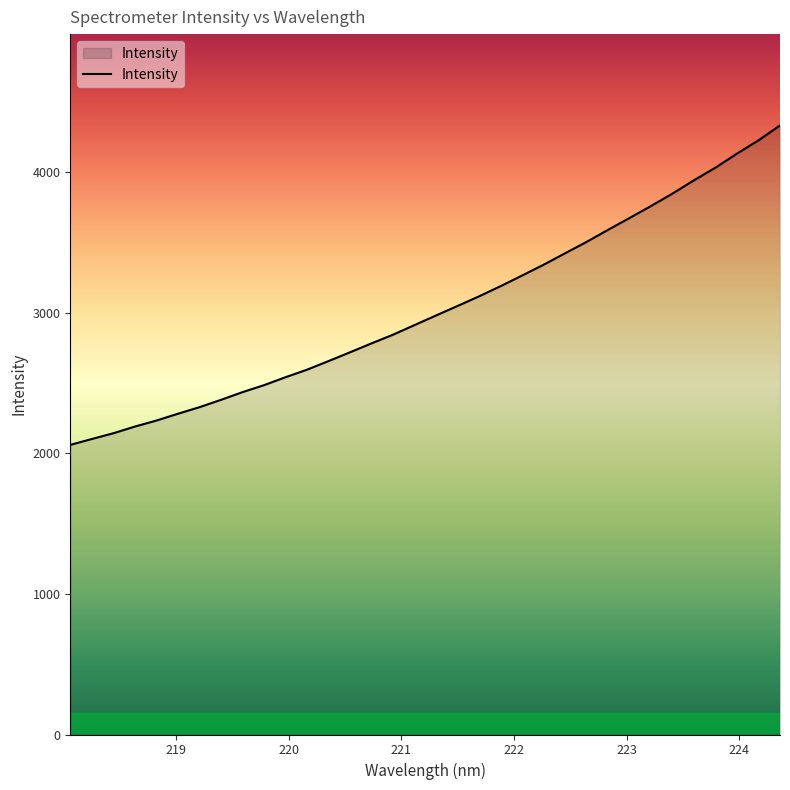

What is the maximum value shown in the chart?

4331.5